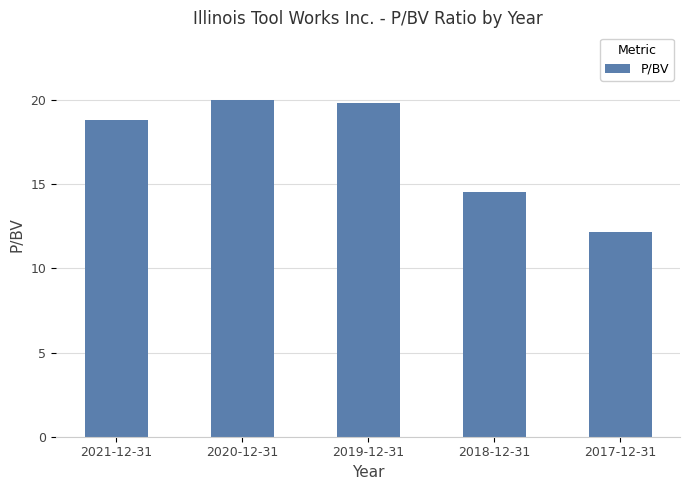

What is the change in value from 2021-12-31 to 2020-12-31?

+1.2